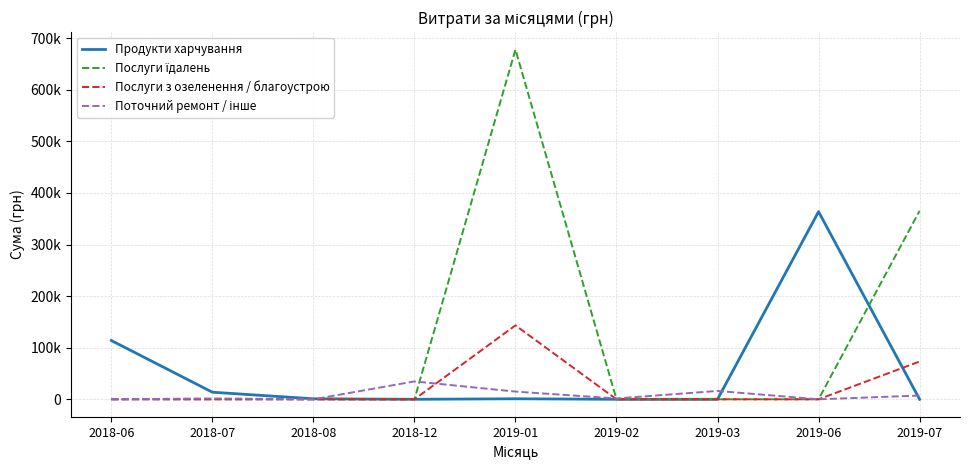

Between 2018-07 and 2019-06, which series saw the biggest shift?

Продукти харчування